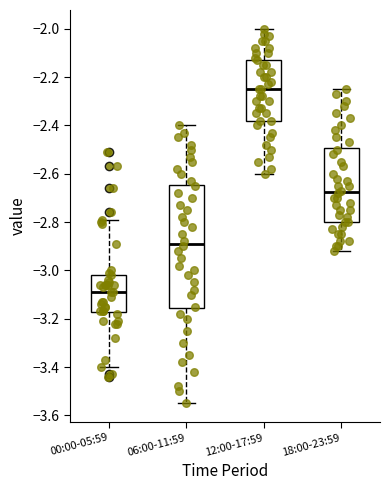

Which box's median line is the highest?

12:00-17:59